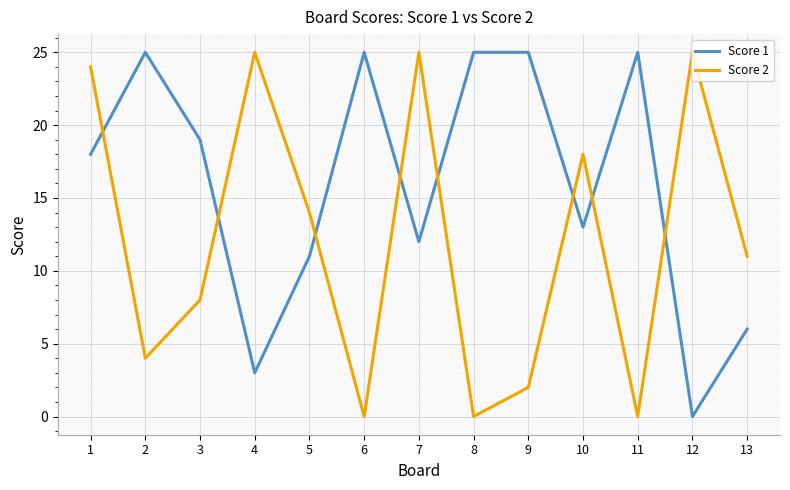

What is the total value across all series at 9?

27